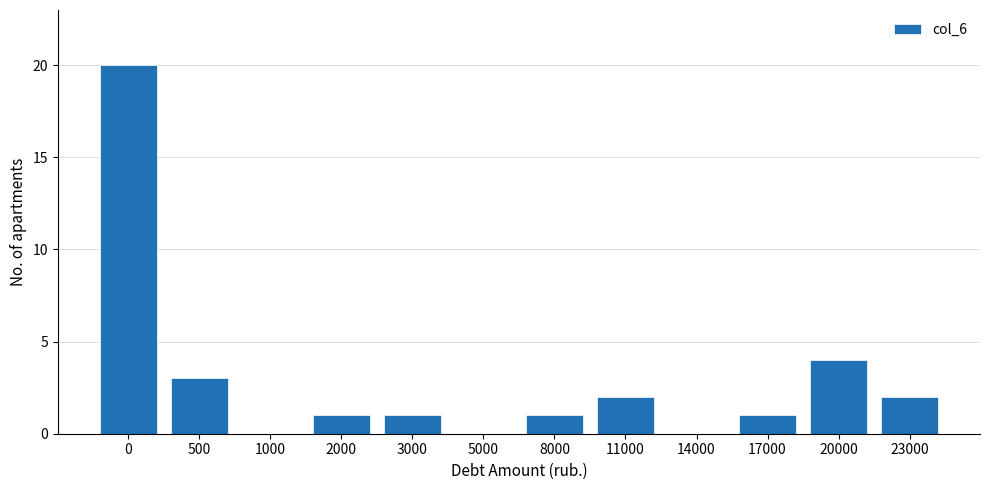

Reading right to left, list all the values displayed in this chart.

23000=2	20000=4	17000=1	14000=0	11000=2	8000=1	5000=0	3000=1	2000=1	1000=0	500=3	0=20